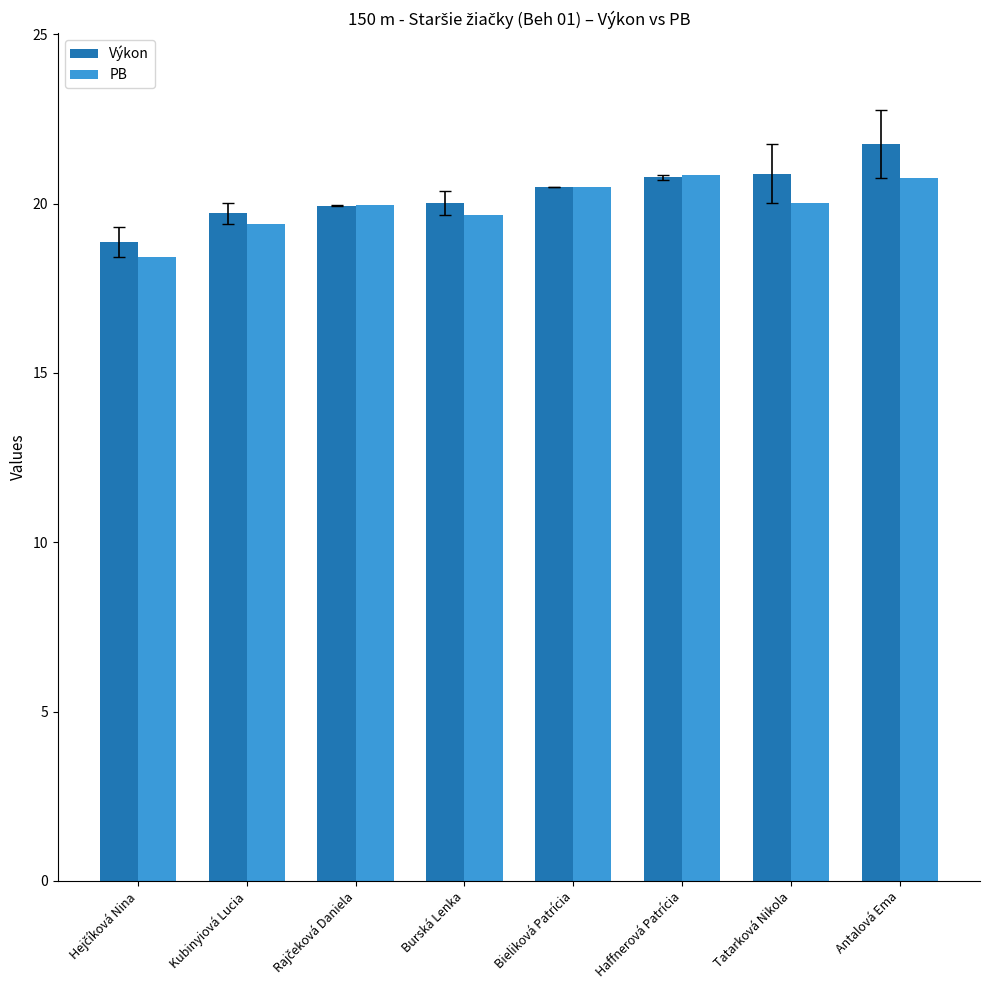

At how many categories does at least one series exceed 18?

8